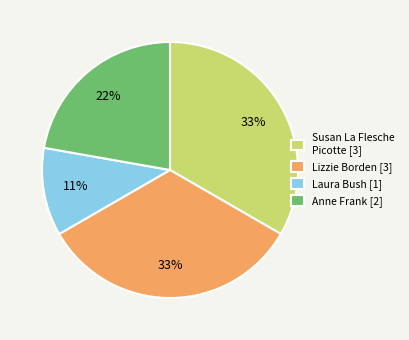

Do Anne Frank [2] and Laura Bush [1] together represent more than half of the pie?

No